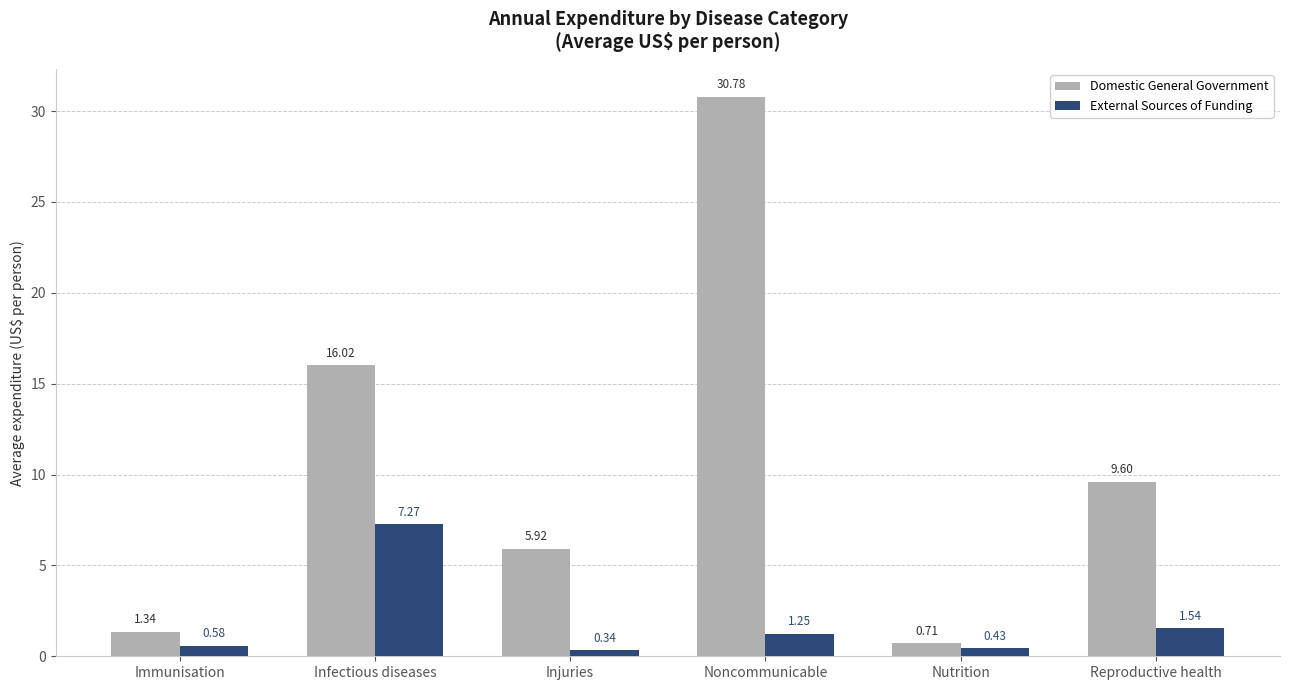

Where does the Domestic General Government series first go above 9?

Infectious diseases